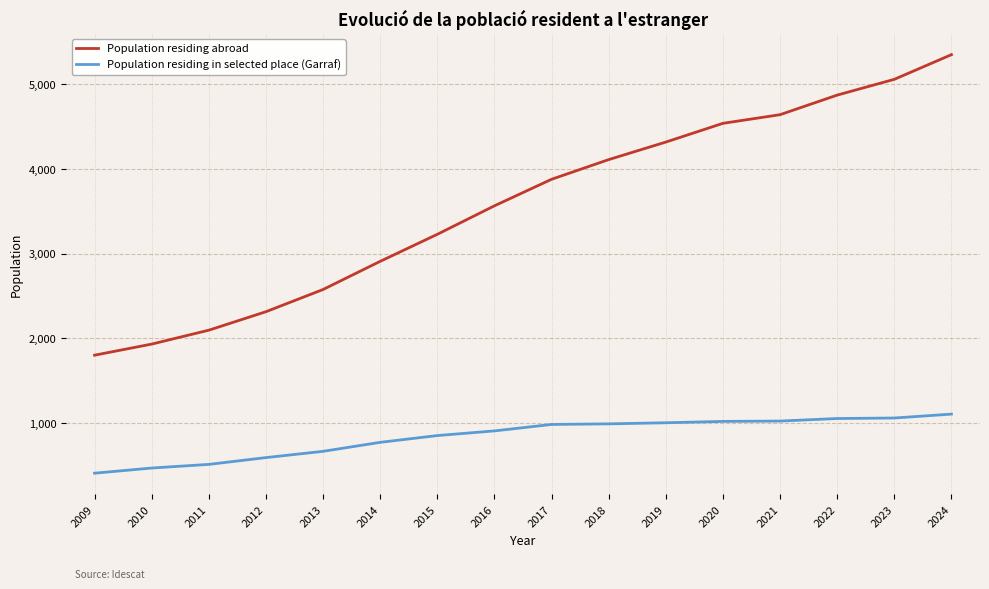

List the series in order of their overall mean, highest first.

Population residing abroad, Population residing in selected place (Garraf)